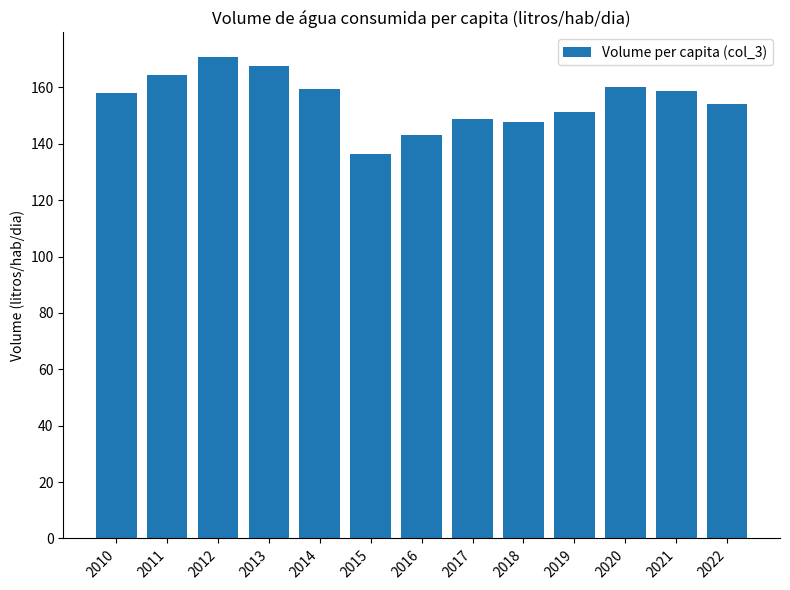

What is the sum of the values at 2021 and 2018?

306.4